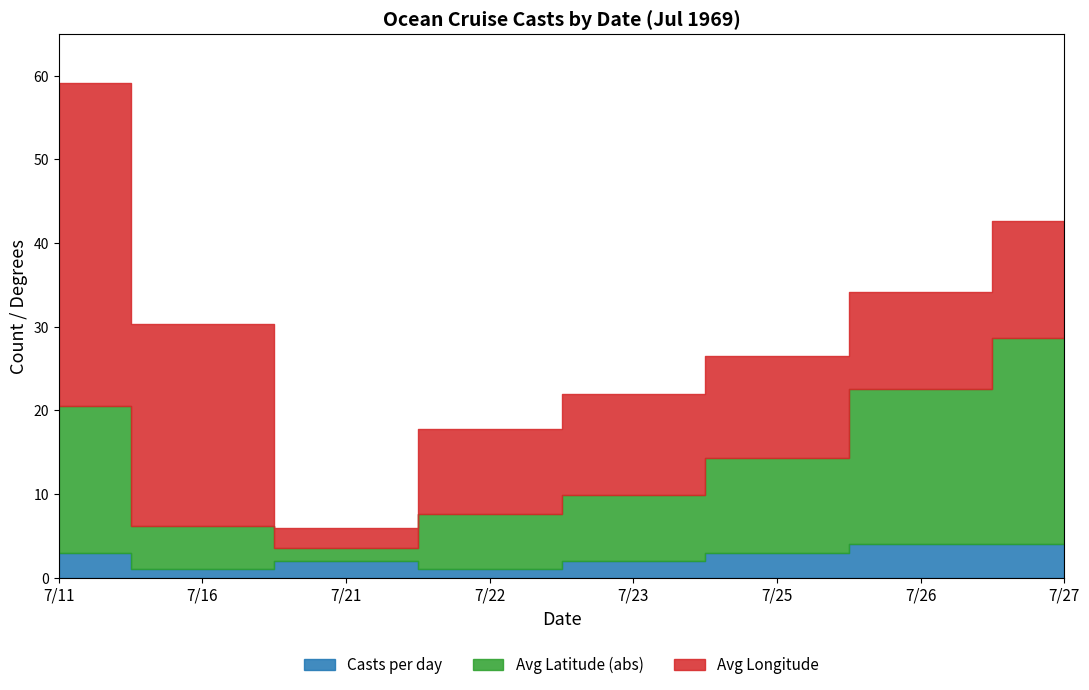

Between which two adjacent categories do Casts per day and Avg Latitude (abs) first intersect?

7/16 and 7/21